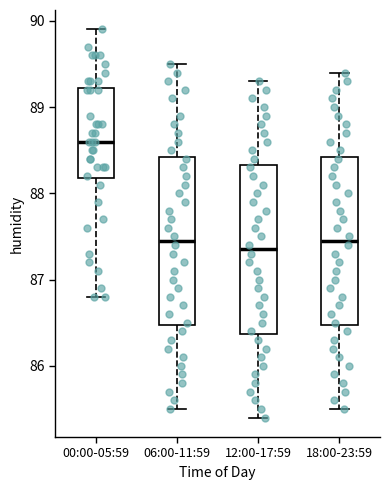

Which box has the highest median line?

00:00-05:59